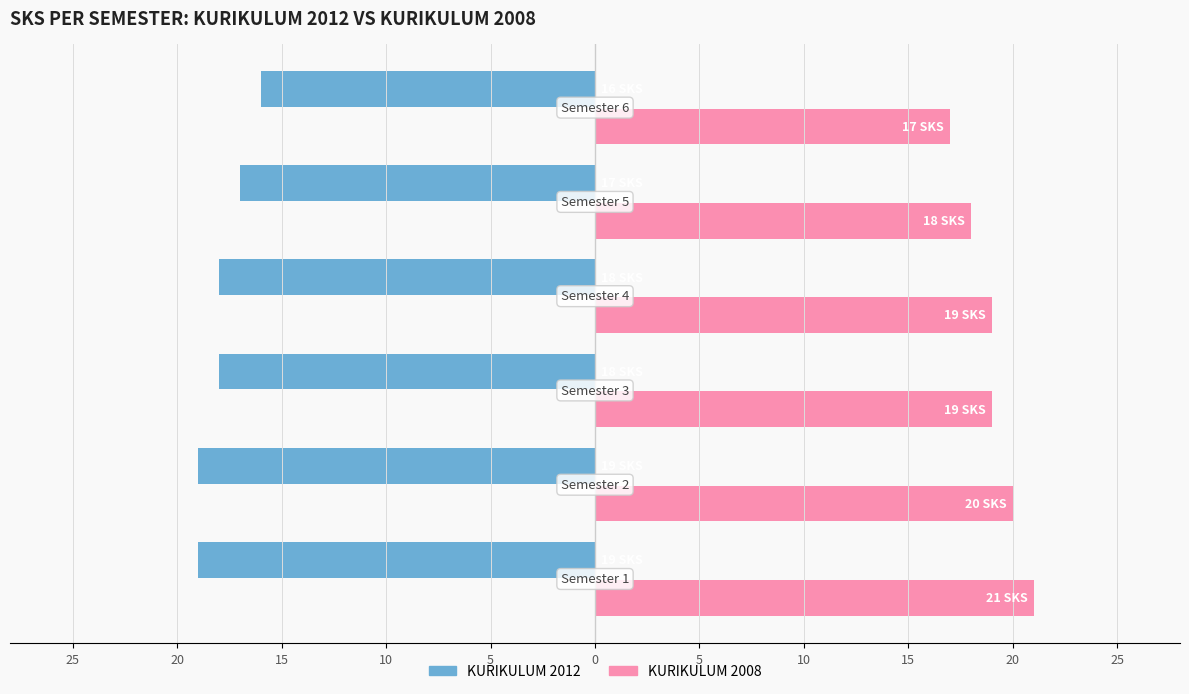

What are all the series names shown in the legend?

KURIKULUM 2012, KURIKULUM 2008